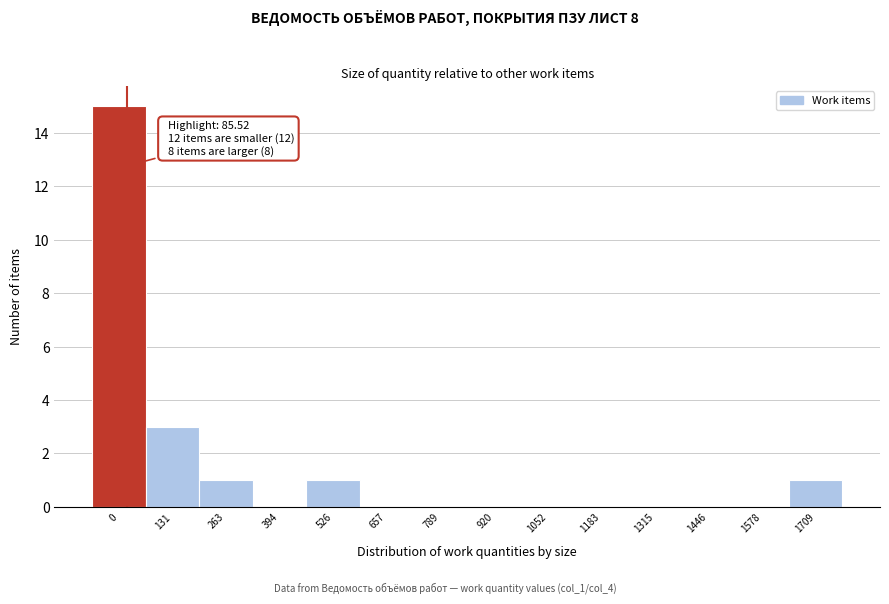

Reading left to right, list all the values displayed in this chart.

0=15	131=3	263=1	394=0	526=1	657=0	789=0	920=0	1052=0	1183=0	1315=0	1446=0	1578=0	1709=1